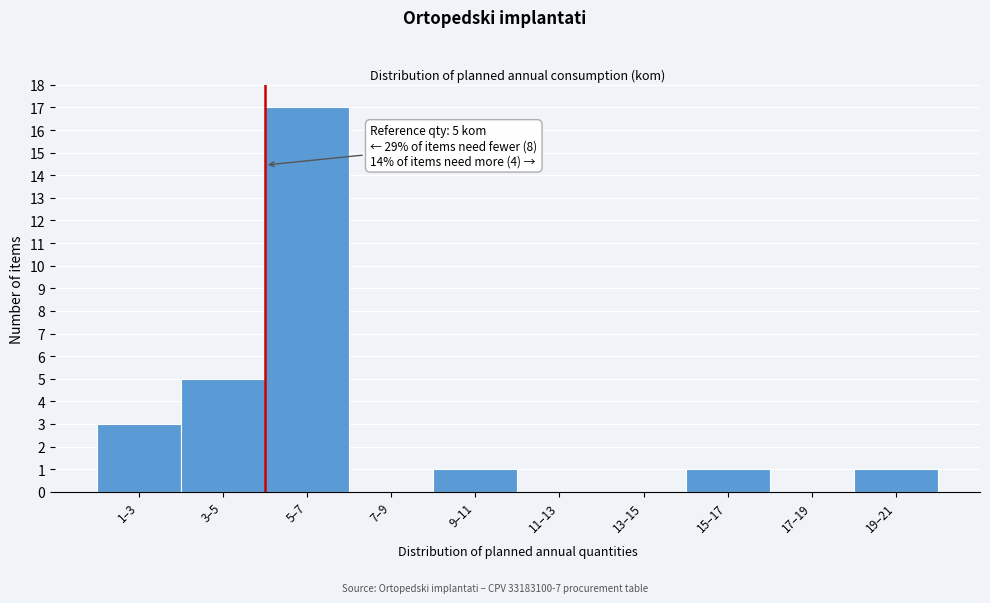

Reading left to right, extract all data points from this chart.

1–3=3	3–5=5	5–7=17	7–9=0	9–11=1	11–13=0	13–15=0	15–17=1	17–19=0	19–21=1